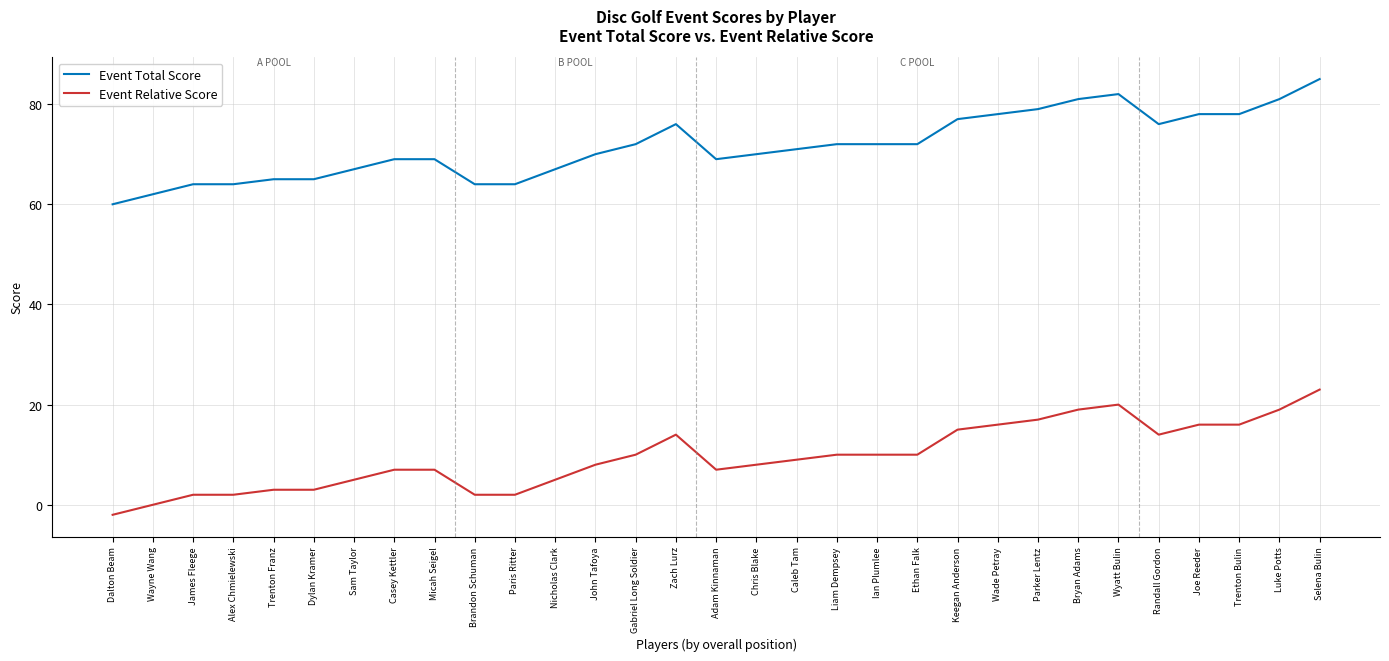

What position from the left is Adam Kinnaman?

16